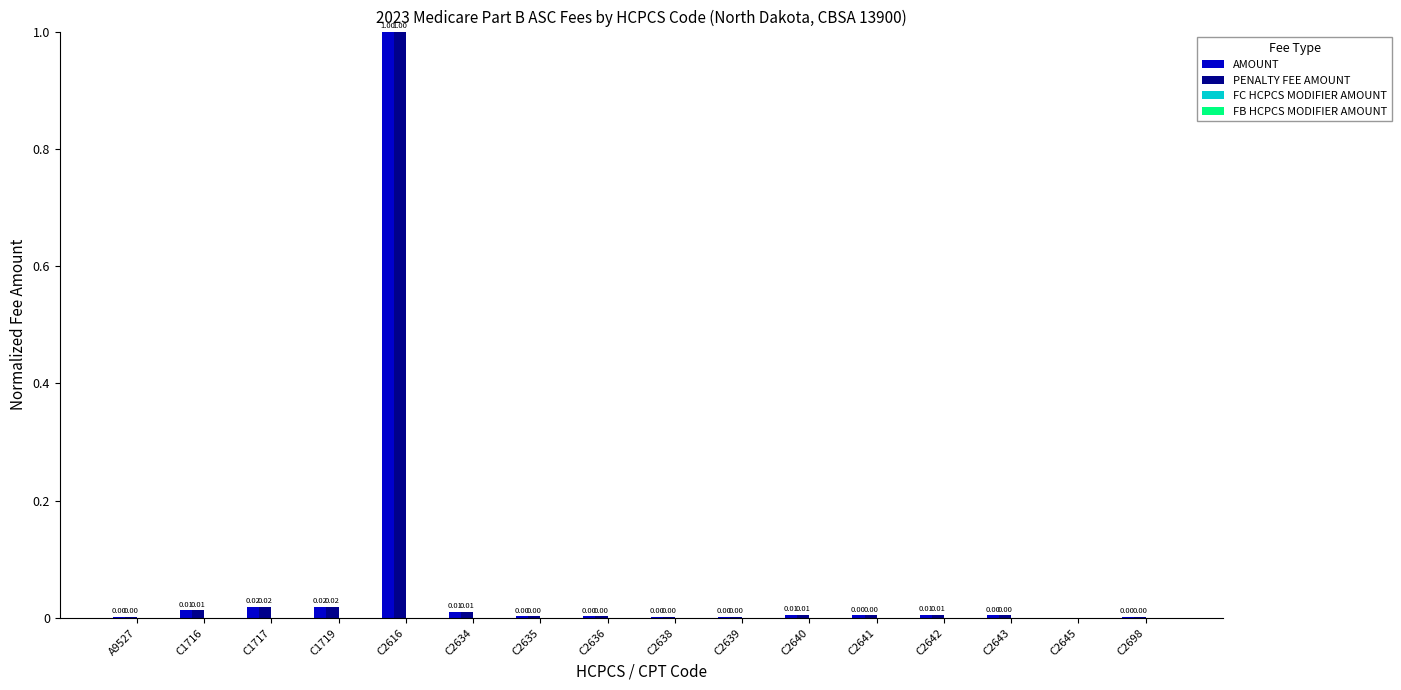

What is the sum of all PENALTY FEE AMOUNT values?

1.1